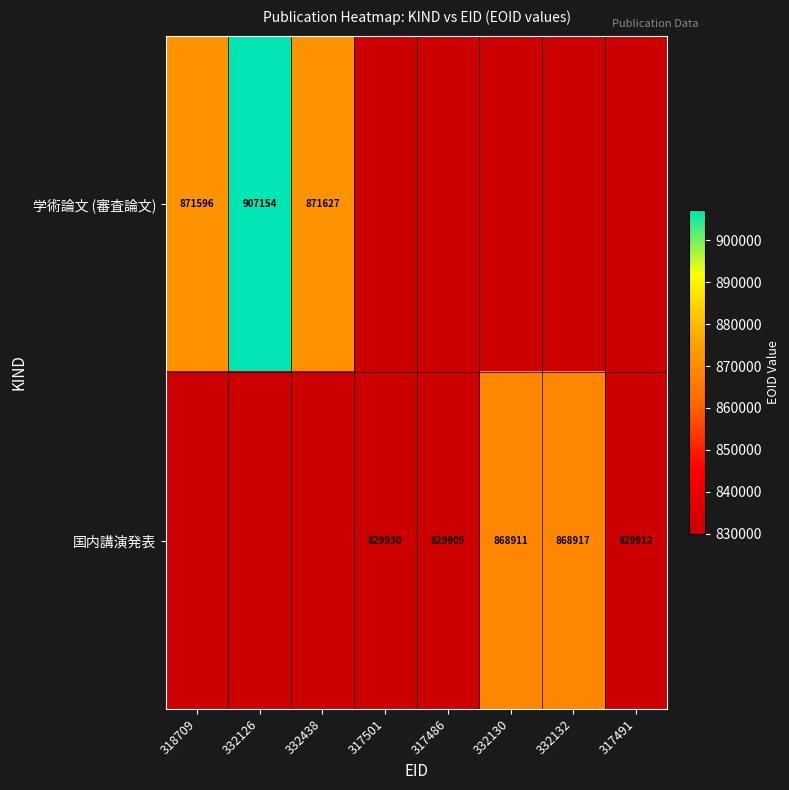

What is the difference between the 学術論文 (審査論文) values at 318709 and 332126?

35558